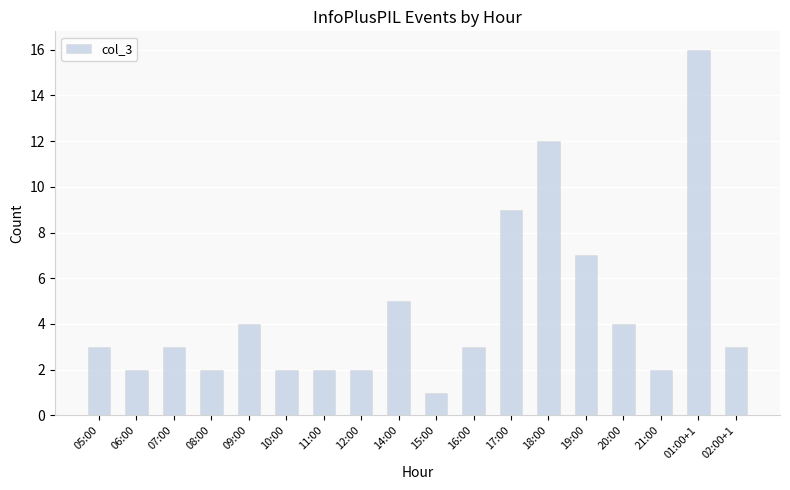

What is the change in value from 07:00 to 21:00?

-1